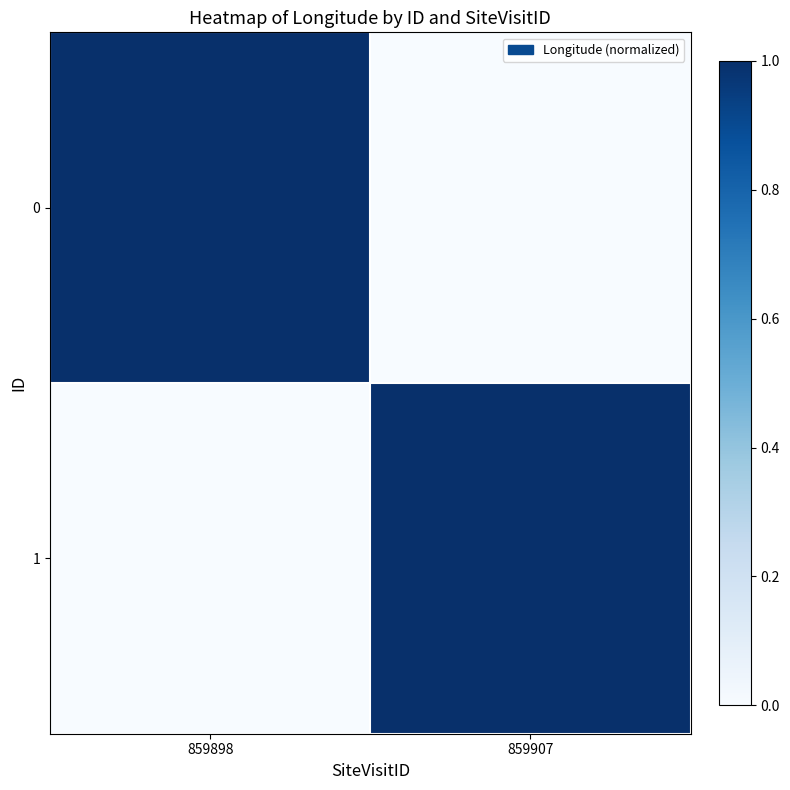

What is the total value across all series at 859907?

1.0